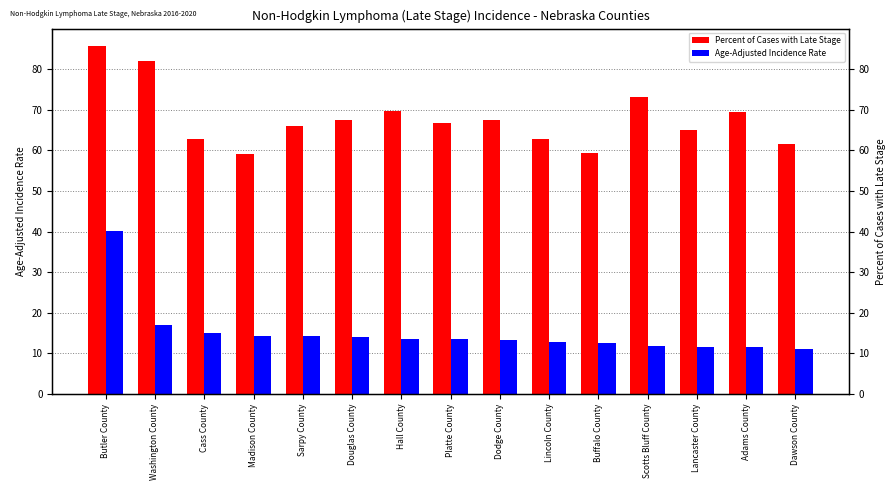

What is the label of the 9th bar from the left?

Dodge County